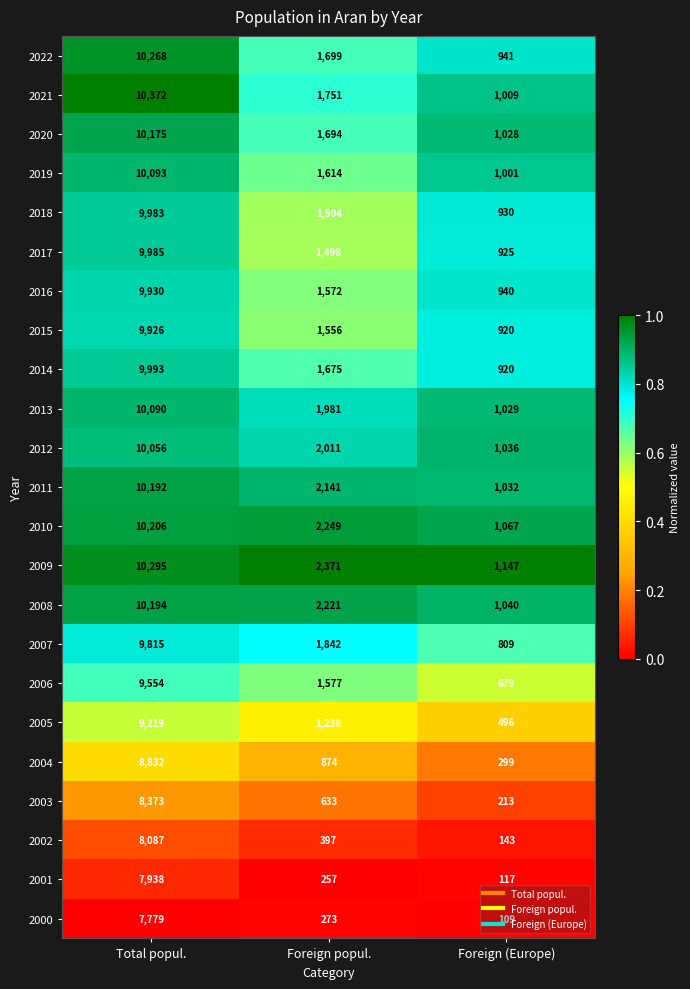

What is the difference between the second highest and minimum values in the 2001 series?

140